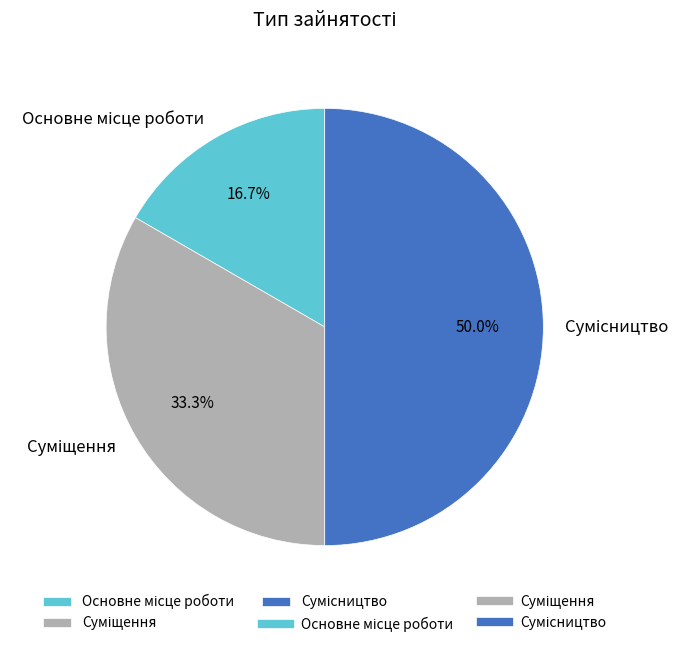

Between Сумісництво and Основне місце роботи, which is larger?

Сумісництво